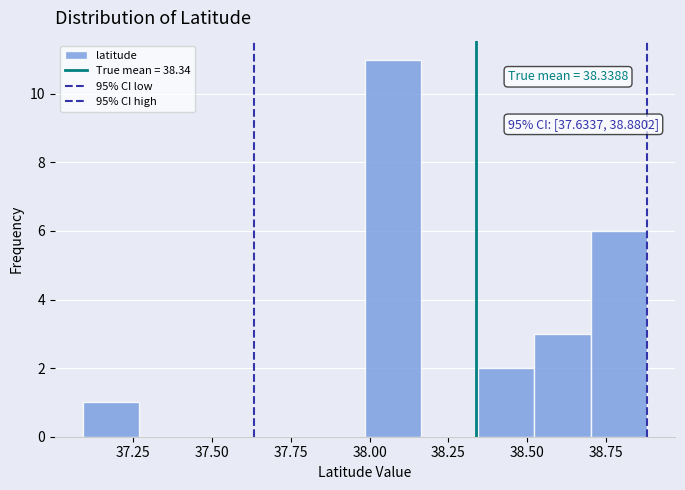

Around what value on the x-axis is the tallest bar? Give the approximate position of its centre, as read against the axis.

38.10